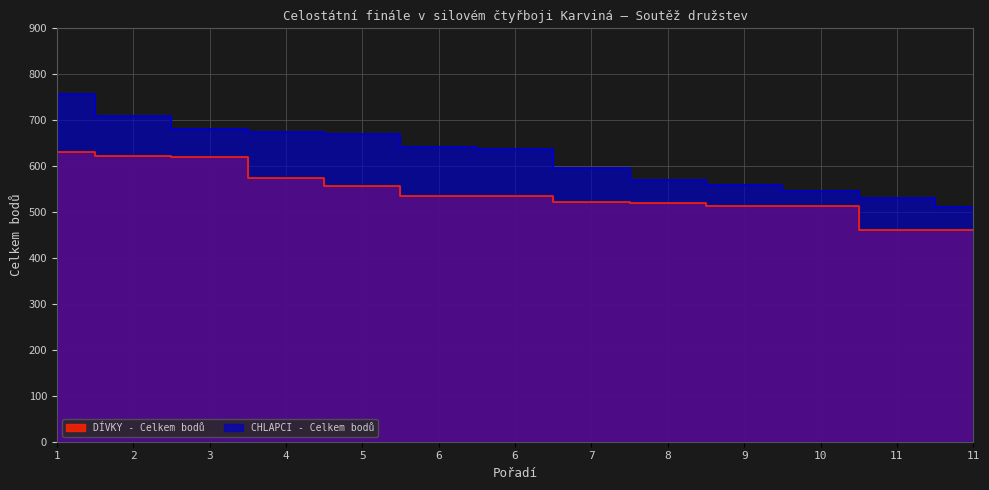

At which category is the sum across all series the highest?

1